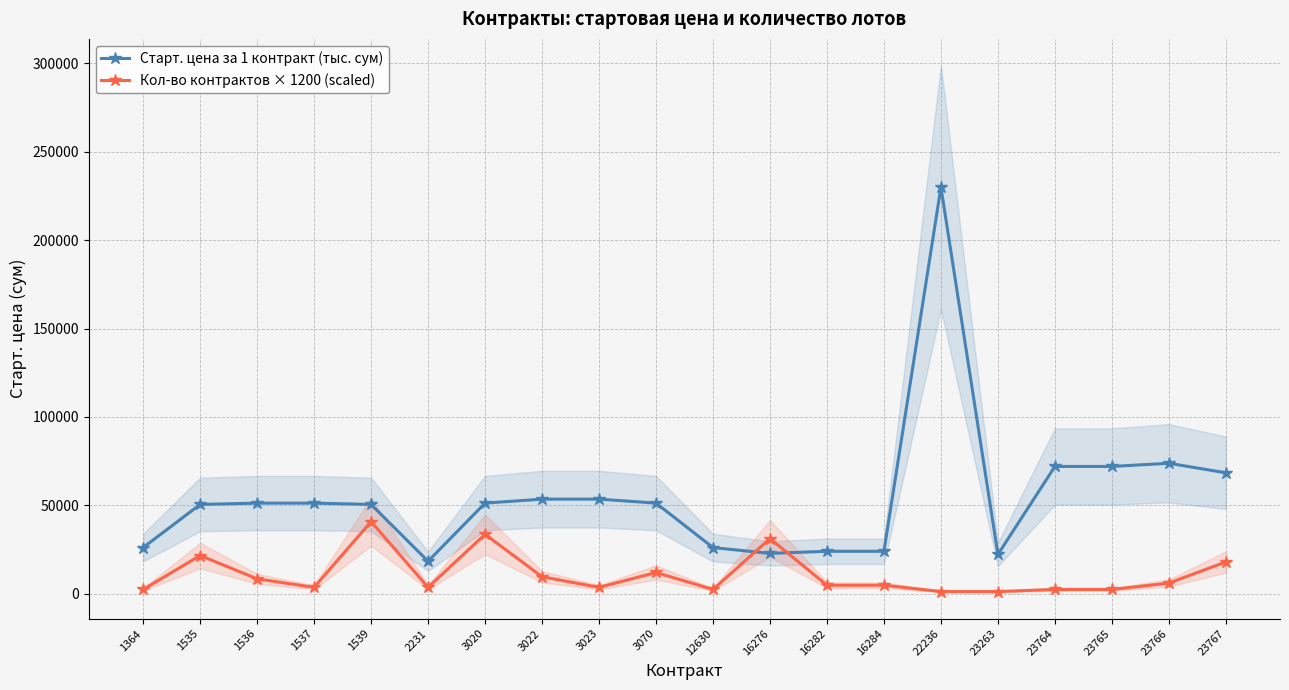

At how many categories does at least one series exceed 74474?

1